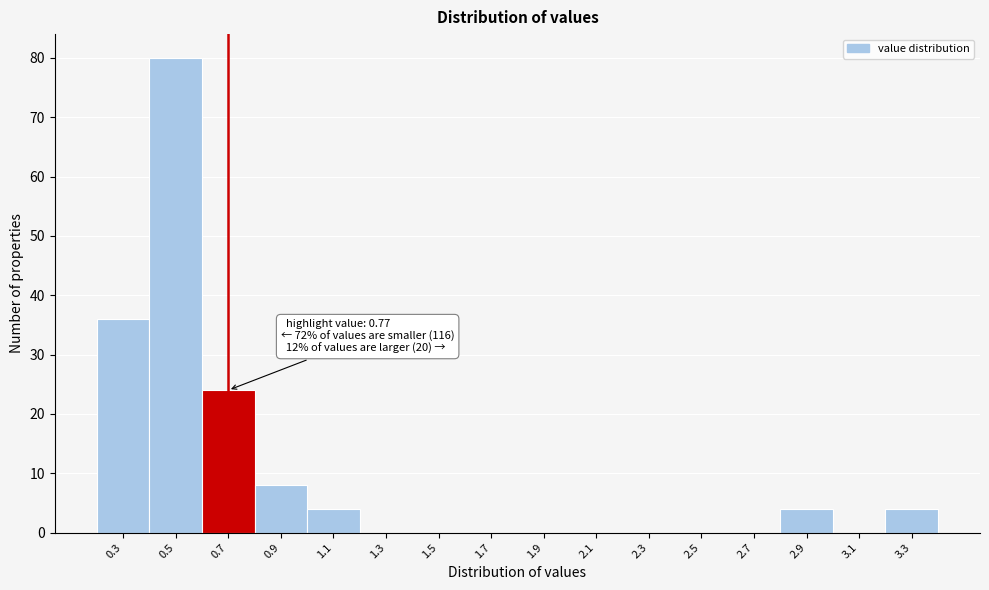

Reading left to right, transcribe all the data shown in this chart.

0.3=36	0.5=80	0.7=24	0.9=8	1.1=4	1.3=0	1.5=0	1.7=0	1.9=0	2.1=0	2.3=0	2.5=0	2.7=0	2.9=4	3.1=0	3.3=4